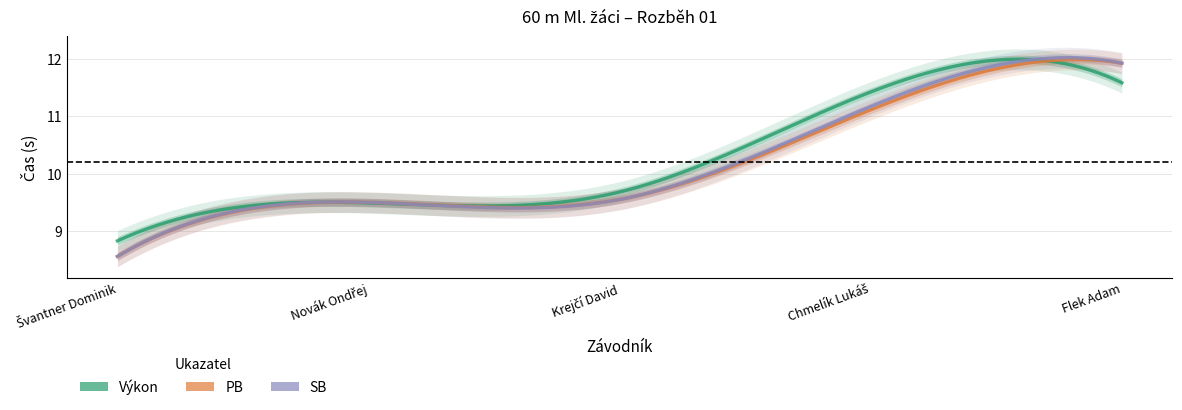

Does the chart have visible grid lines?

Yes